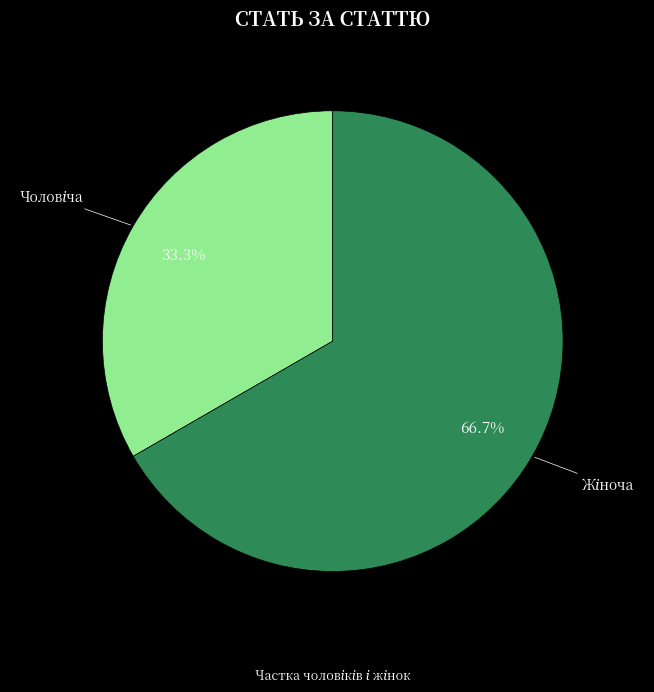

Is there any slice that represents more than half of the pie?

Yes